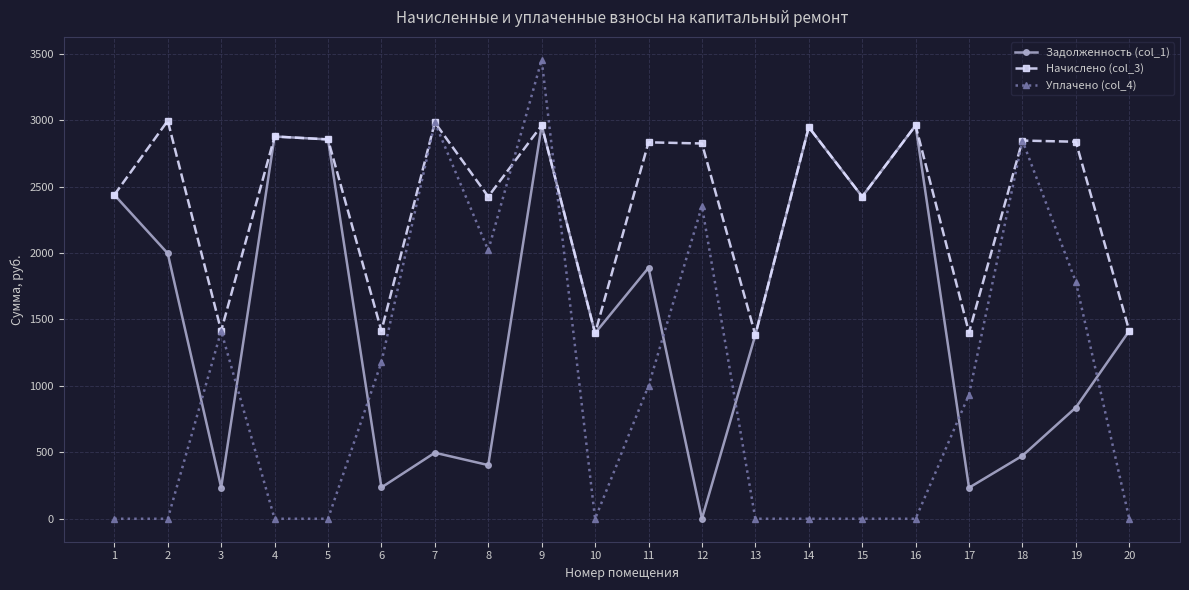

At which category does the chart reach its peak across all series?

9